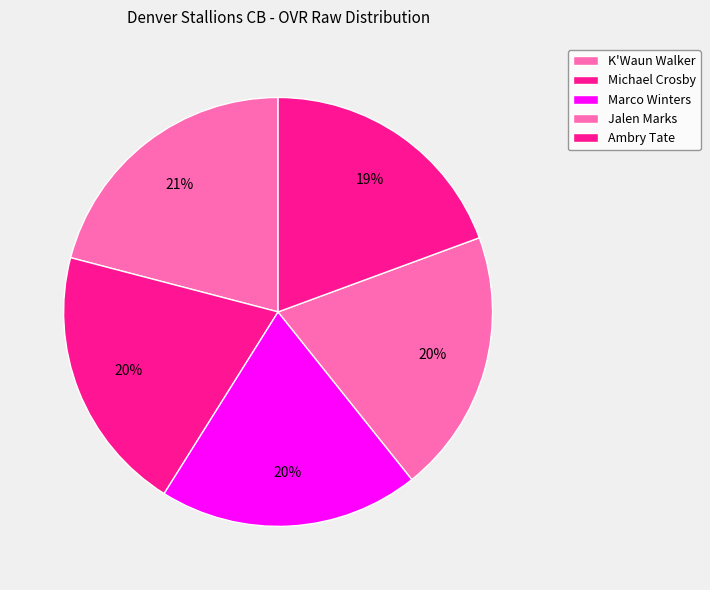

How many segments does this pie chart have?

5